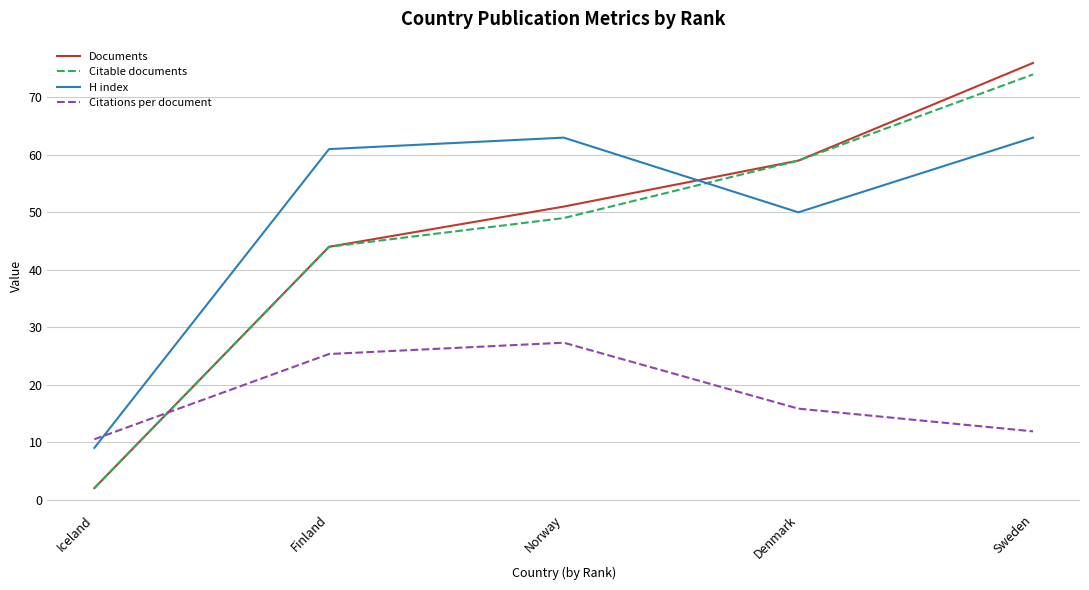

What is the approximate value of Citable documents at Norway?

49.0